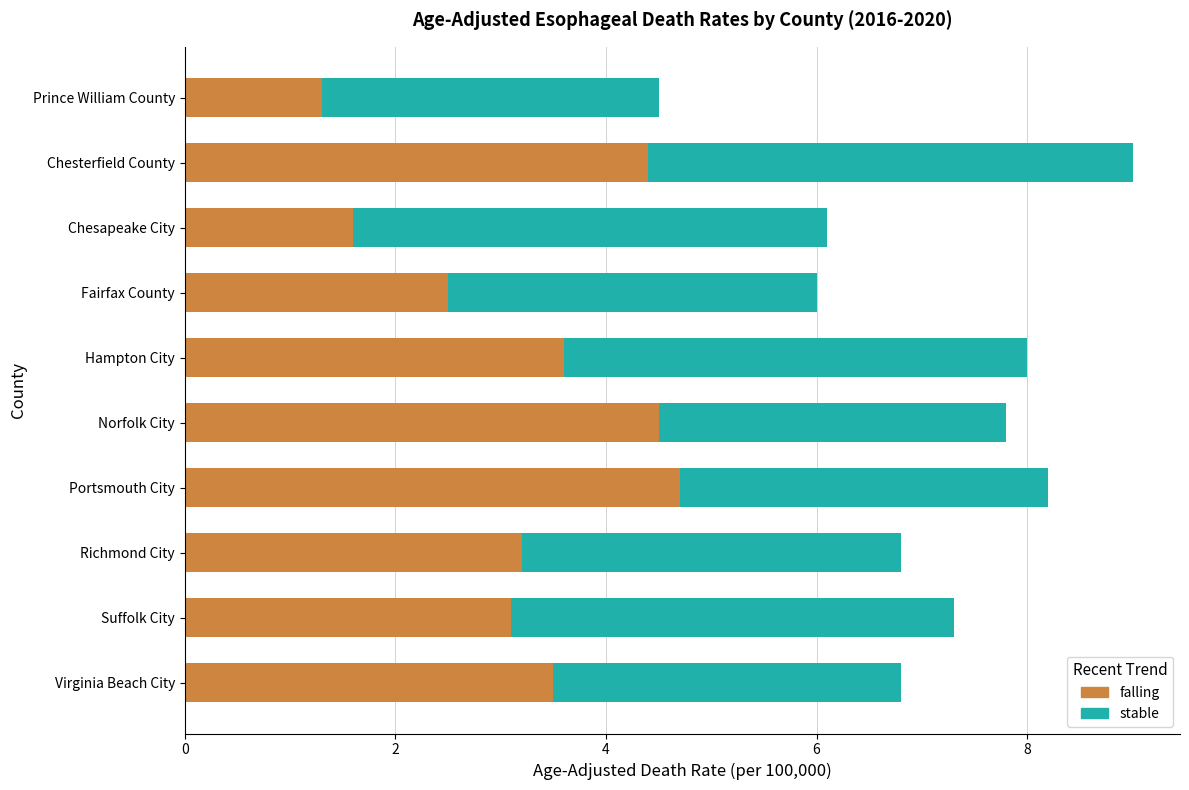

Which category has the highest value in the falling series?

Portsmouth City